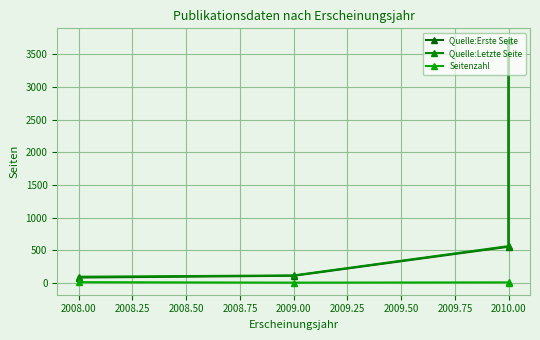

What is the lowest value of the Quelle:Letzte Seite series?

95